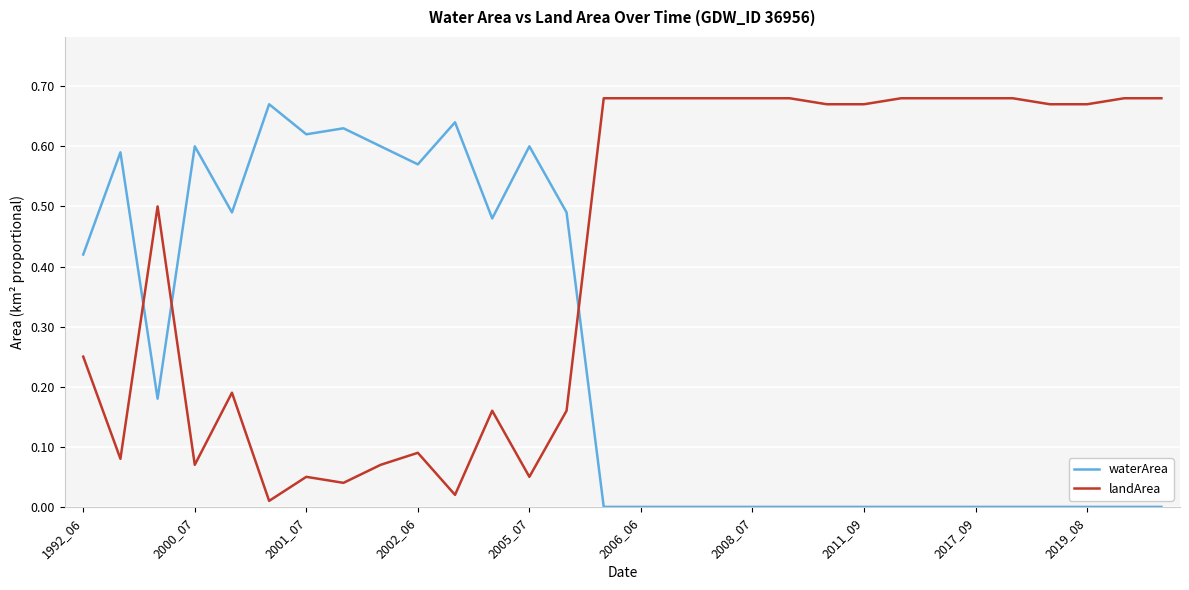

Is this an area chart (filled region under the line)?

No